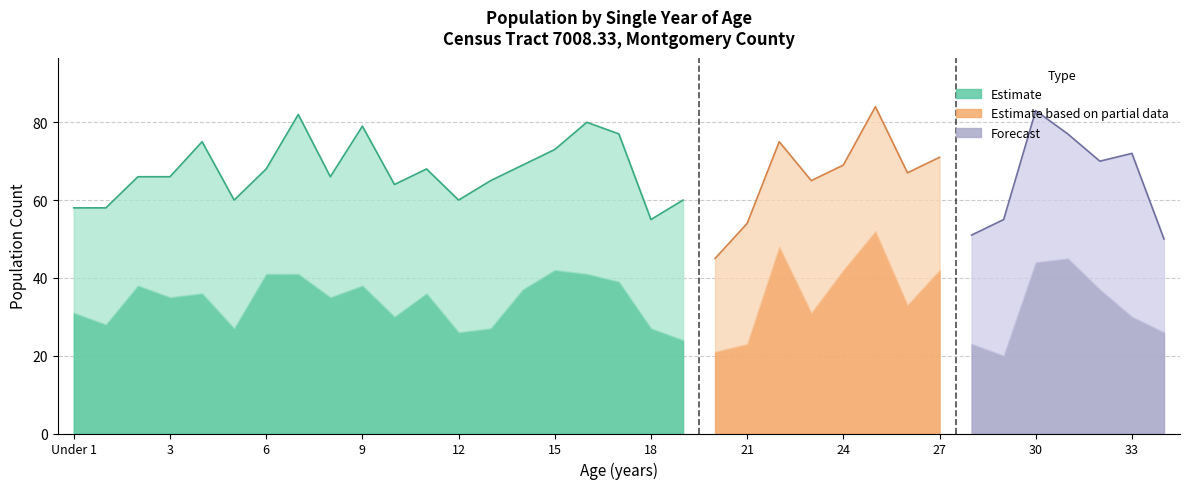

How many lines are shown in the chart?

3